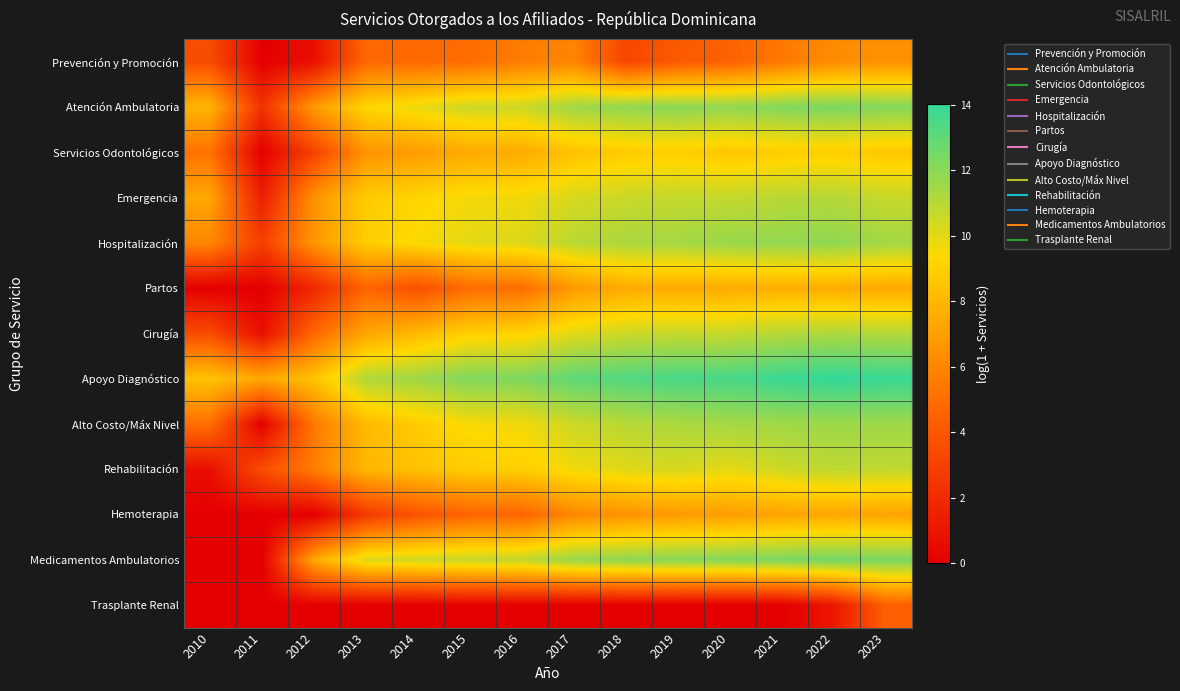

Which series changed the most between 2011 and 2022?

Medicamentos Ambulatorios